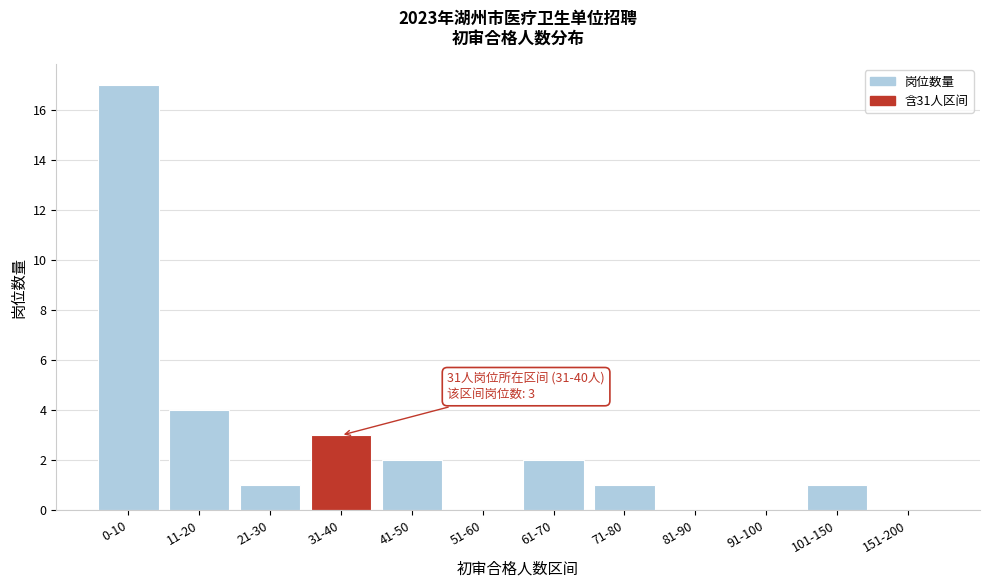

Reading right to left, what are all the values shown in this chart?

151-200=0	101-150=1	91-100=0	81-90=0	71-80=1	61-70=2	51-60=0	41-50=2	31-40=3	21-30=1	11-20=4	0-10=17